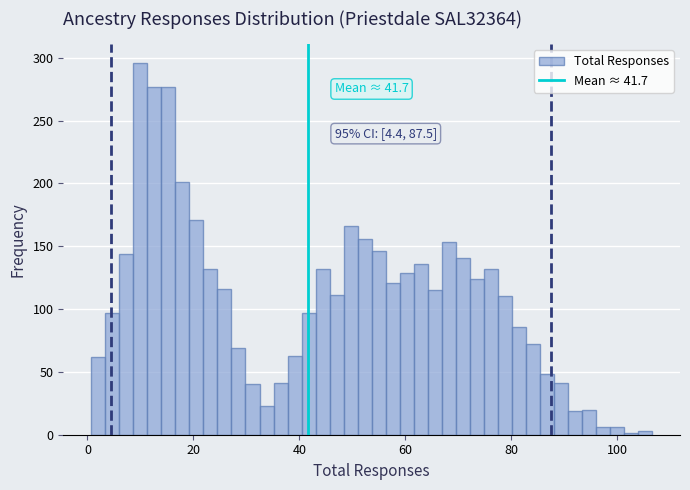

Read against the x-axis, roughly where is the centre of the tallest bar?

10